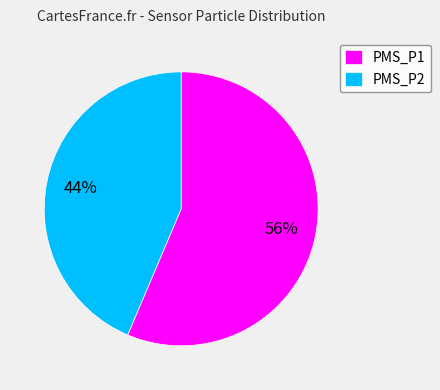

Does PMS_P2 account for over 50% of the chart?

No